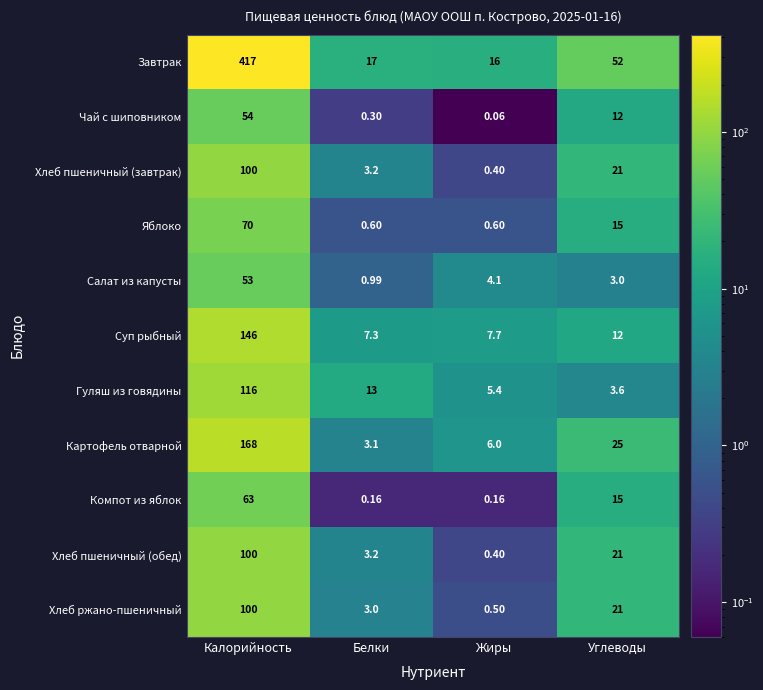

Where is Хлеб пшеничный (обед) nearest to the value 50?

Углеводы